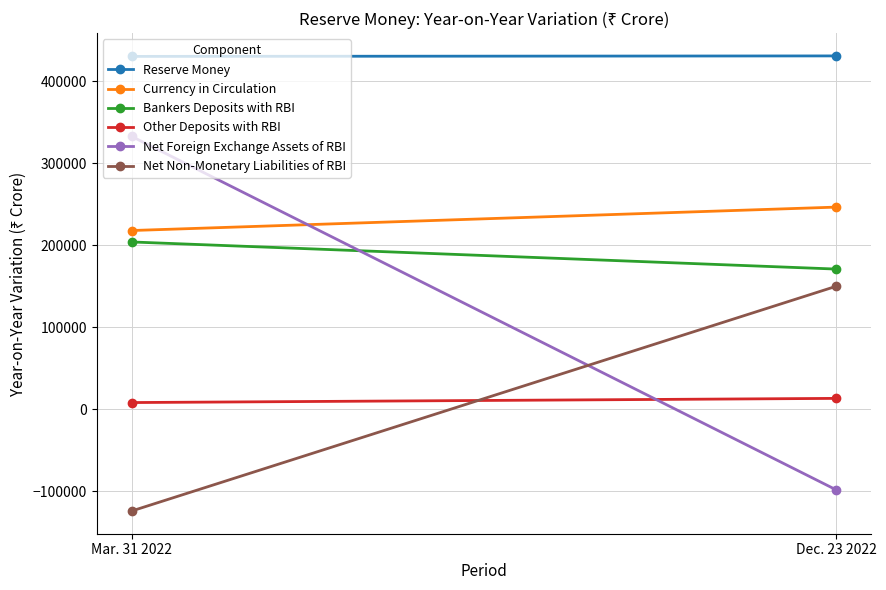

What is the total value across all series at Dec. 23 2022?

913243